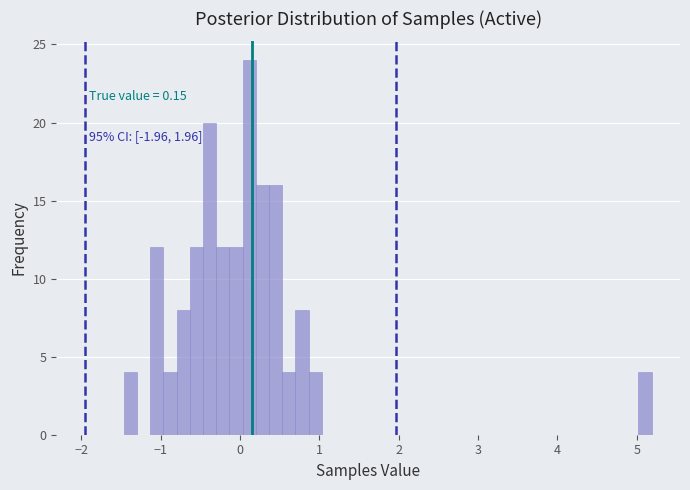

Around what value on the x-axis is the tallest bar? Give the approximate position of its centre, as read against the axis.

0.1